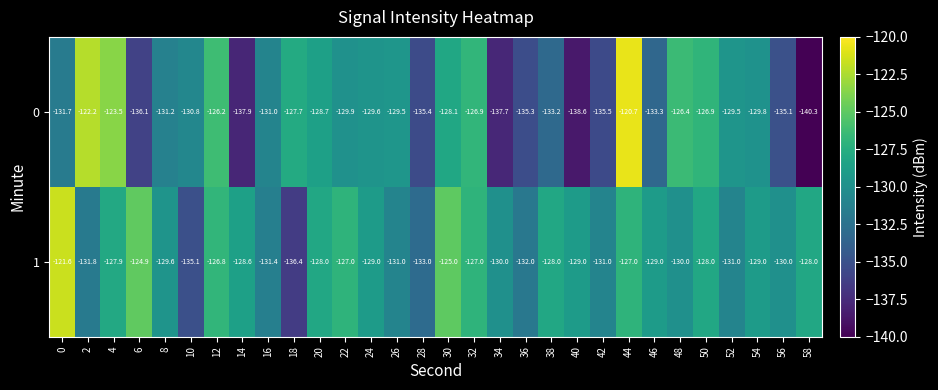

What is the total value across all series at 0?

-253.3